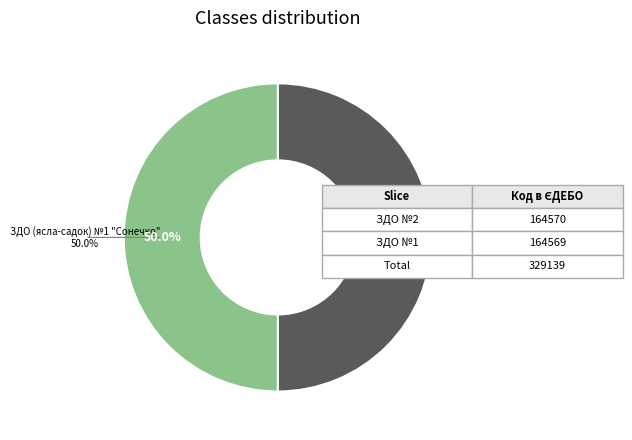

What percentage is the ЗДО (ясла-садок) №1 "Сонечко" slice, to the nearest percent?

50%